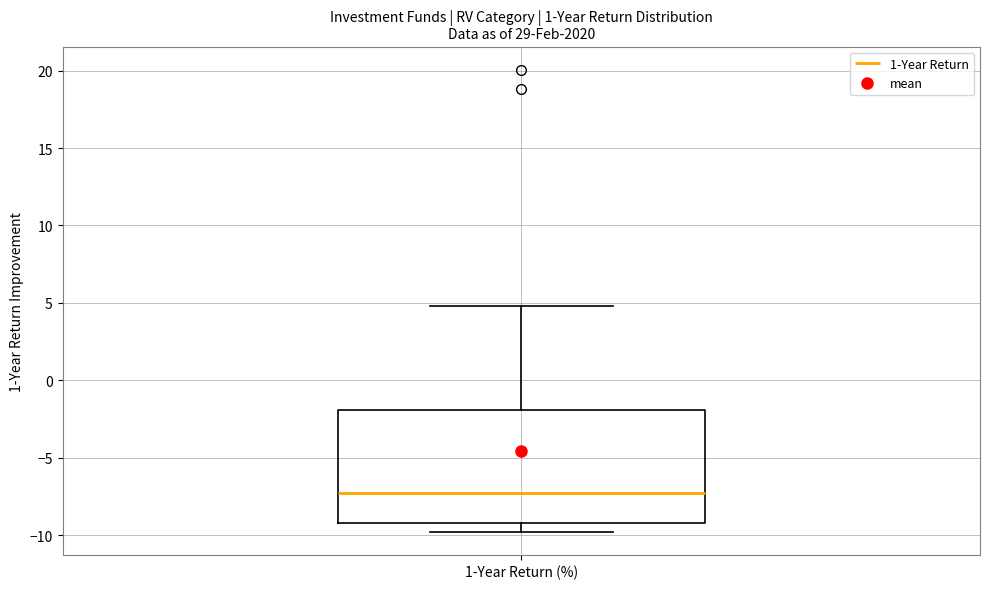

Read this box plot against the y-axis: the position of the median line, the range covered by the box, and the ends of both whiskers. The values are not printed on the chart, so give them approximately, as read against the axis.

median -7, box -9 to -2, whiskers -10 to 5